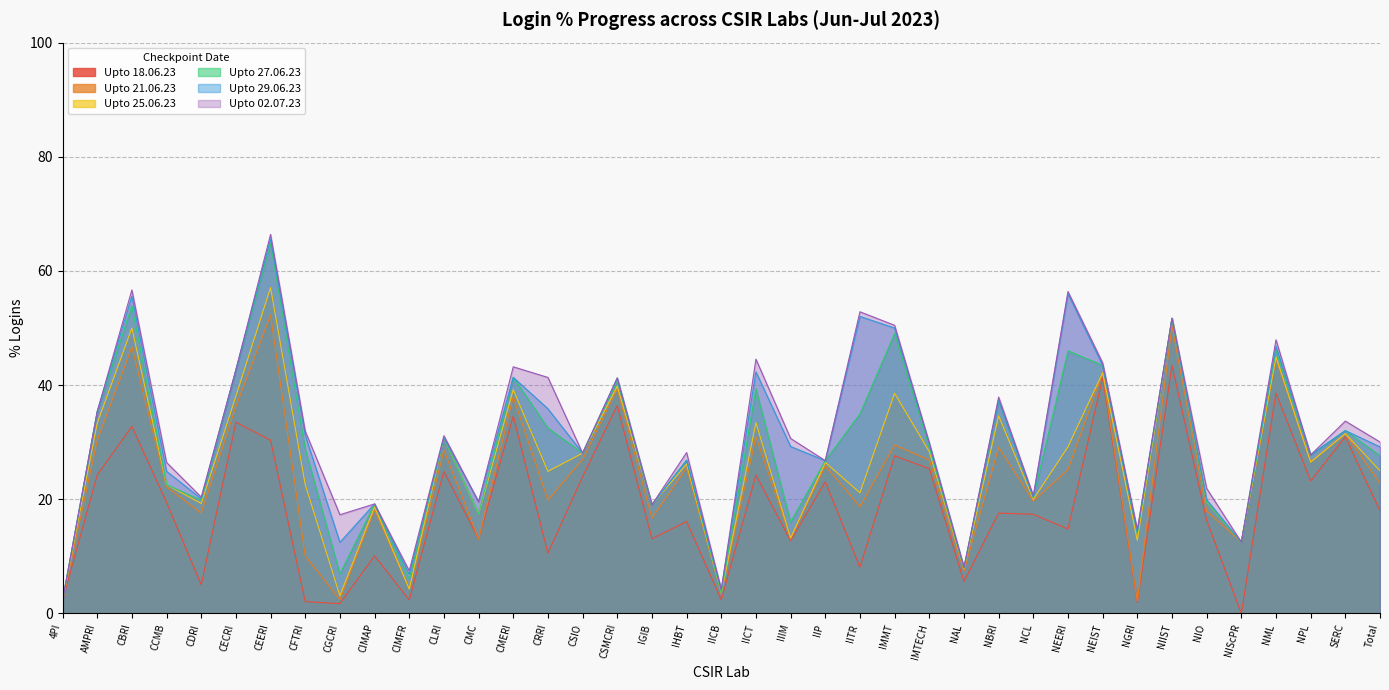

At which category does Upto 18.06.23 reach its first local valley?

CDRI